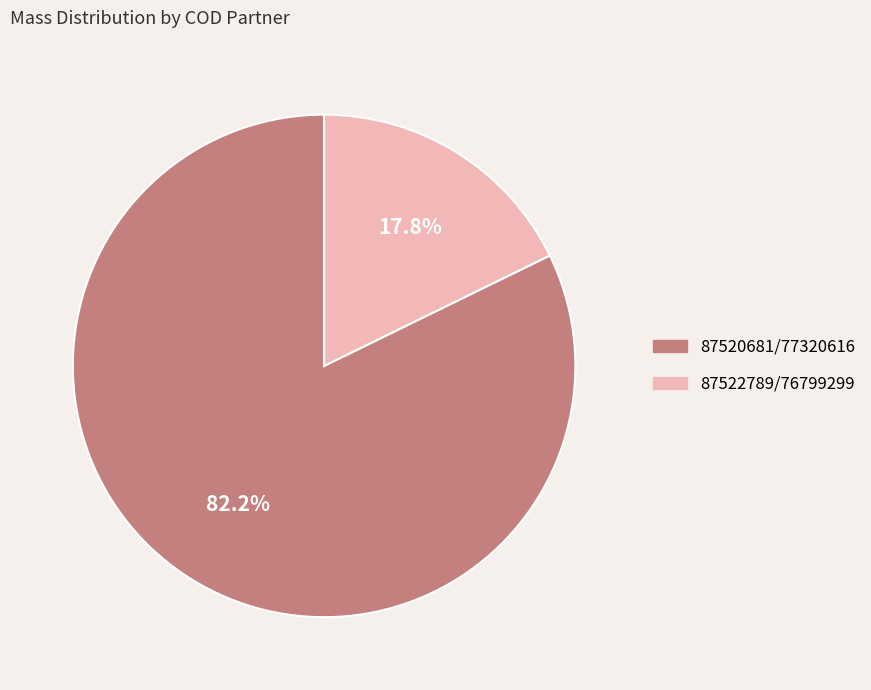

Approximately how many times larger is the value at 87520681/77320616 compared to 87522789/76799299?

4.6